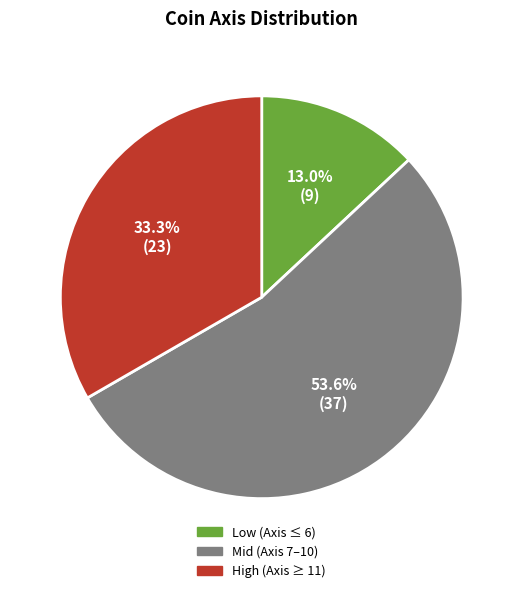

Is there a majority slice in this chart?

Yes